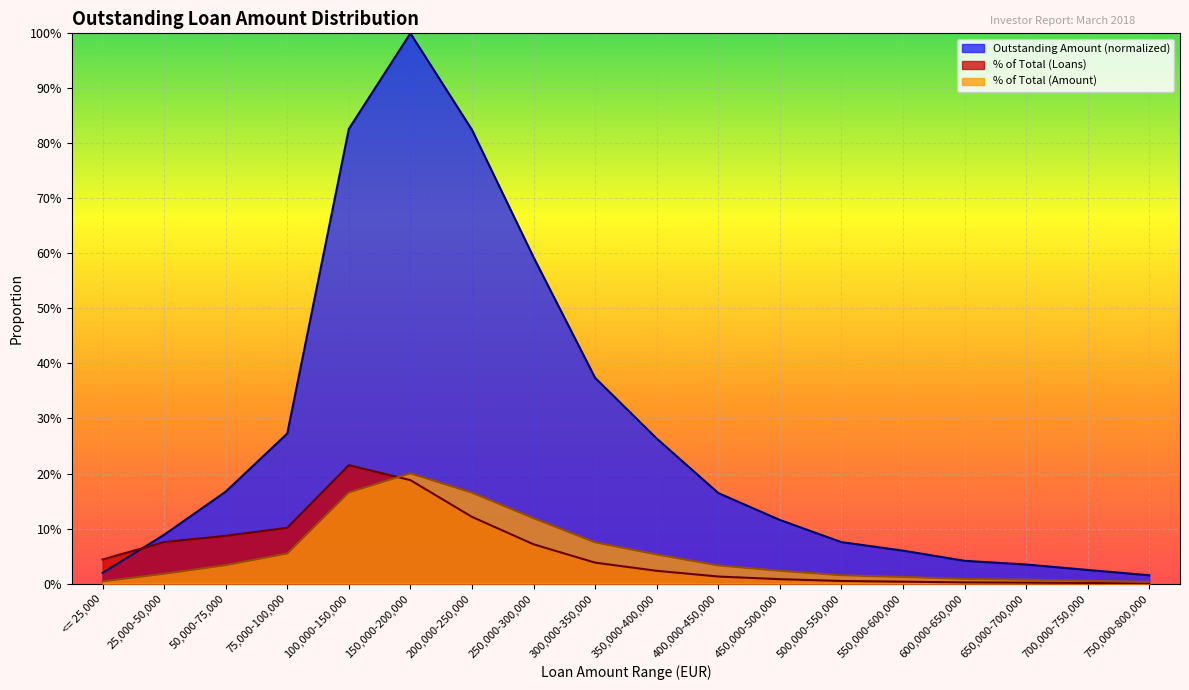

Which category has the lowest value in the % of Total (Amount) series?

750,000-800,000